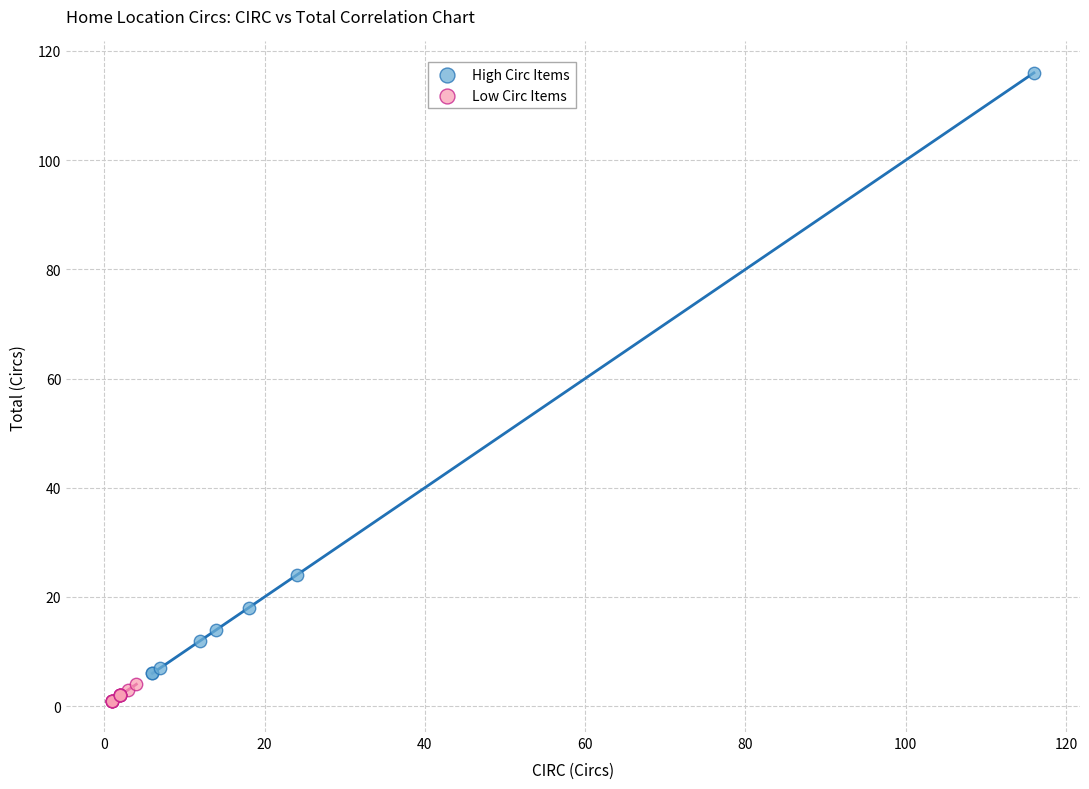

Which series has the largest Y range (max minus min)?

High Circ Items